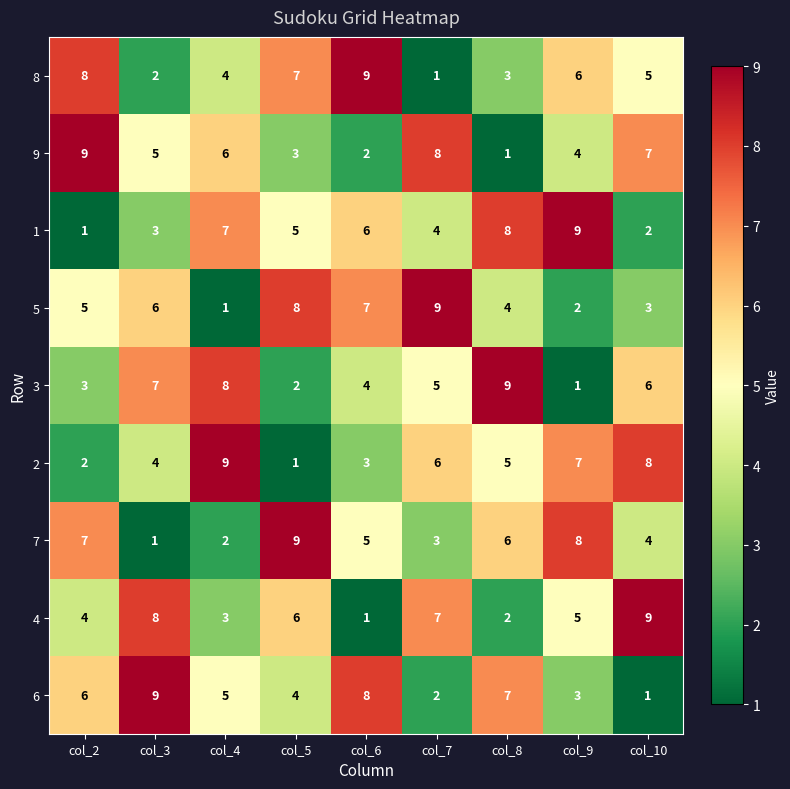

True or false: 2 has a value of 12 at col_10.

False